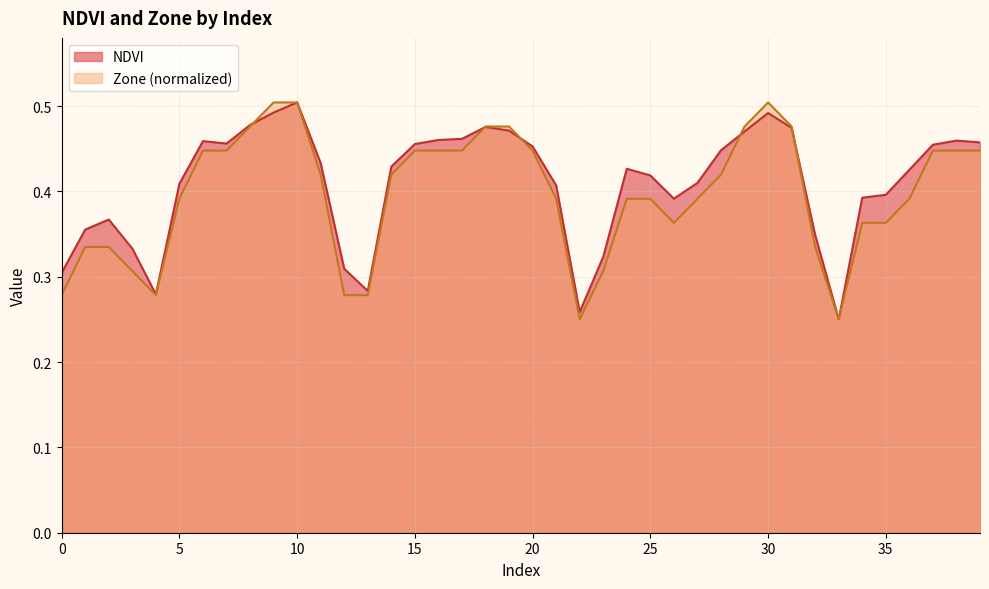

Reading left to right, extract all data points from this chart.

NDVI: 0=0.3	1=0.4	2=0.4	3=0.3	4=0.3	5=0.4	6=0.5	7=0.5	8=0.5	9=0.5	10=0.5	11=0.4	12=0.3	13=0.3	14=0.4	15=0.5	16=0.5	17=0.5	18=0.5	19=0.5	20=0.5	21=0.4	22=0.3	23=0.3	24=0.4	25=0.4	26=0.4	27=0.4	28=0.4	29=0.5	30=0.5	31=0.5	32=0.3	33=0.3	34=0.4	35=0.4	36=0.4	37=0.5	38=0.5	39=0.5
Zone: 0=0.3	1=0.3	2=0.3	3=0.3	4=0.3	5=0.4	6=0.4	7=0.4	8=0.5	9=0.5	10=0.5	11=0.4	12=0.3	13=0.3	14=0.4	15=0.4	16=0.4	17=0.4	18=0.5	19=0.5	20=0.4	21=0.4	22=0.3	23=0.3	24=0.4	25=0.4	26=0.4	27=0.4	28=0.4	29=0.5	30=0.5	31=0.5	32=0.3	33=0.3	34=0.4	35=0.4	36=0.4	37=0.4	38=0.4	39=0.4